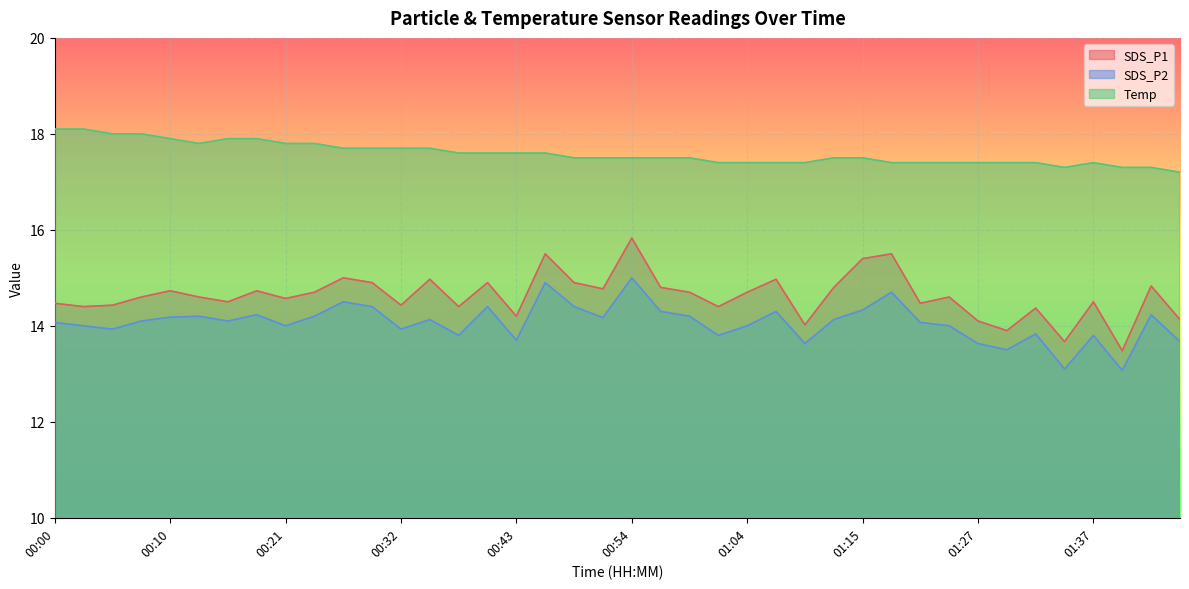

How many data points in SDS_P2 are above 14?

23